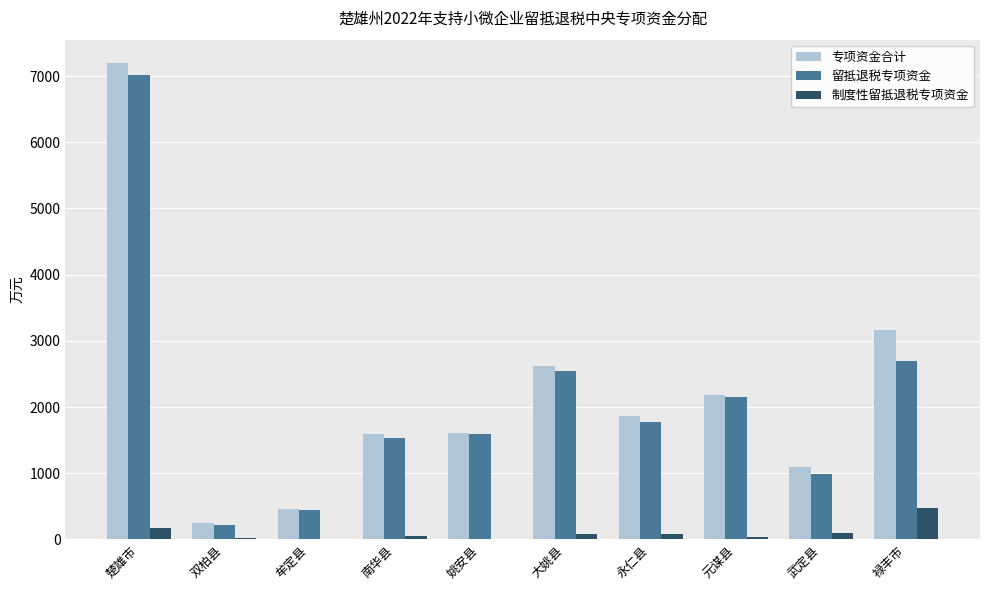

At which category is the sum across all series the highest?

楚雄市